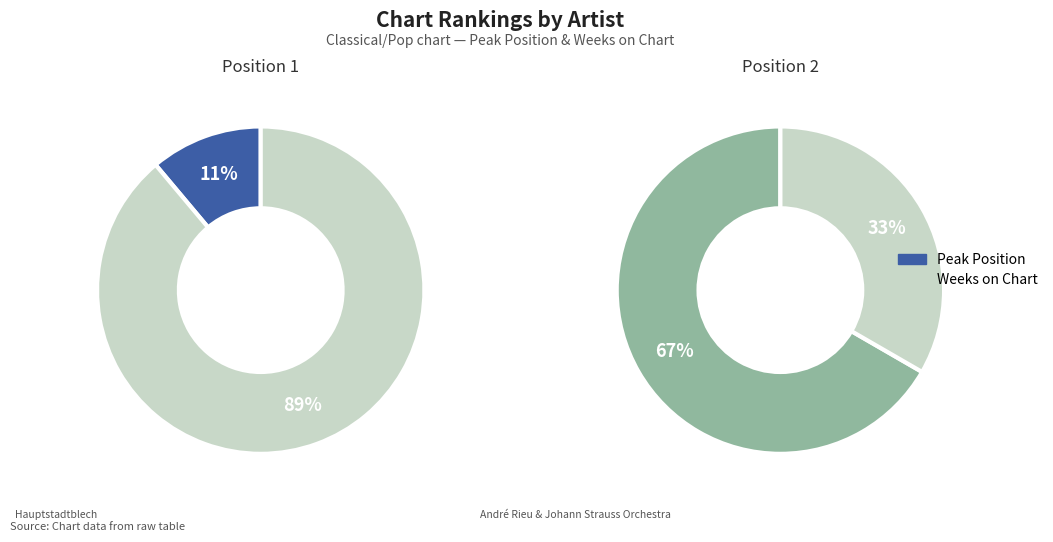

What percentage is the Position 2 slice, to the nearest percent?

67%